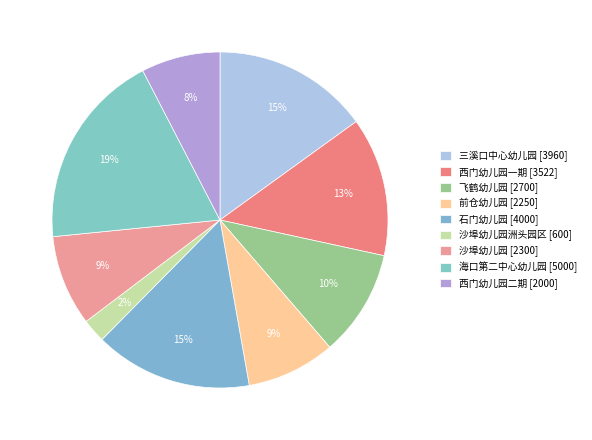

Which slice is the largest?

海口第二中心幼儿园 [5000]